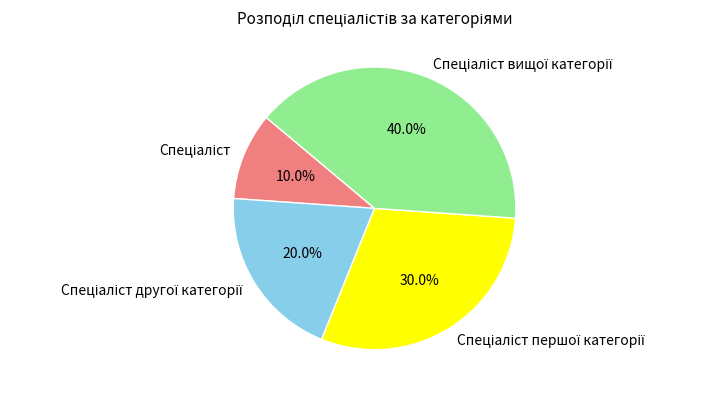

How many segments does this pie chart have?

4